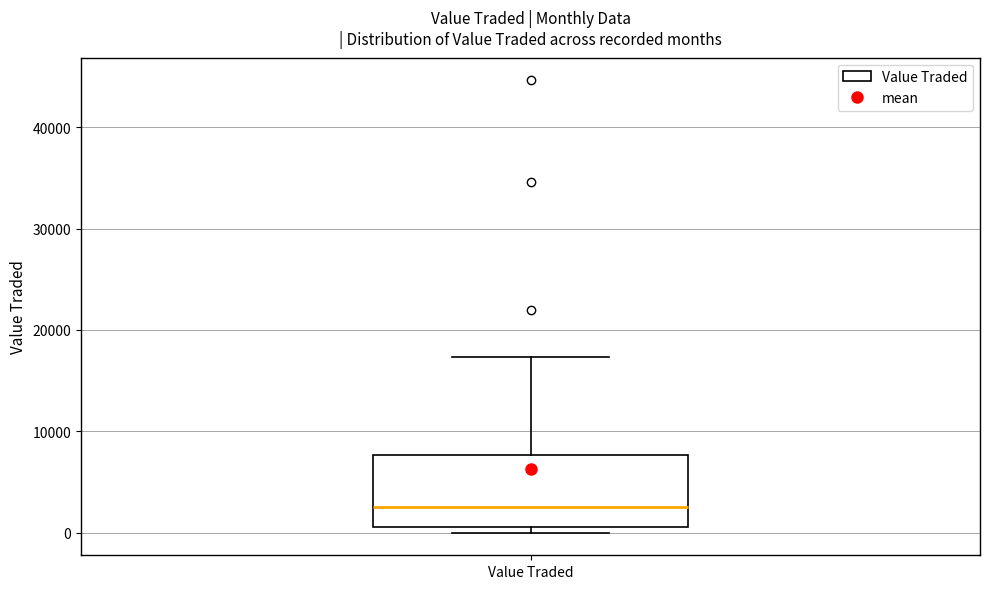

Where does the upper whisker of the box for Value Traded end on the y-axis? The values are not printed on the chart, so give them approximately, as read against the axis.

17000